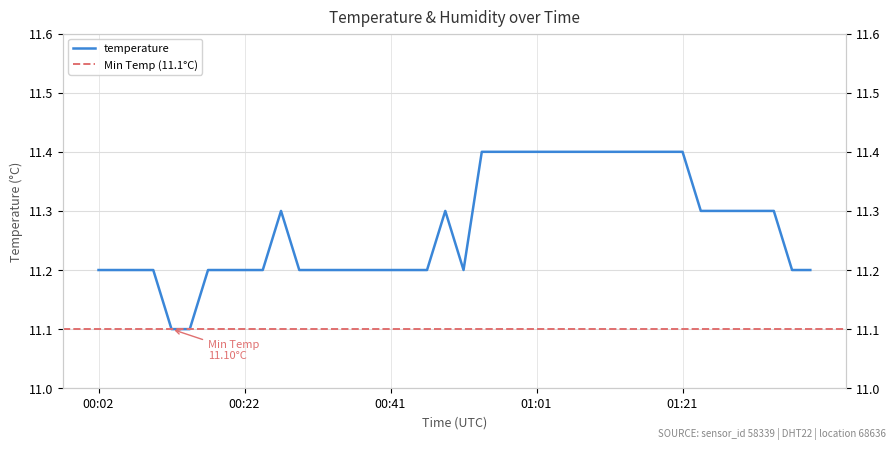

What is the value of the 8th point from the left?

11.2